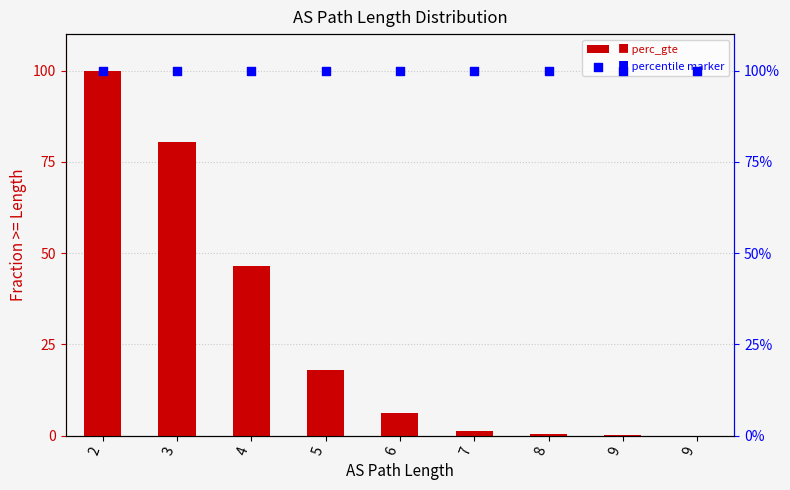

What are all the series names shown in the legend?

perc_gte, percentile marker